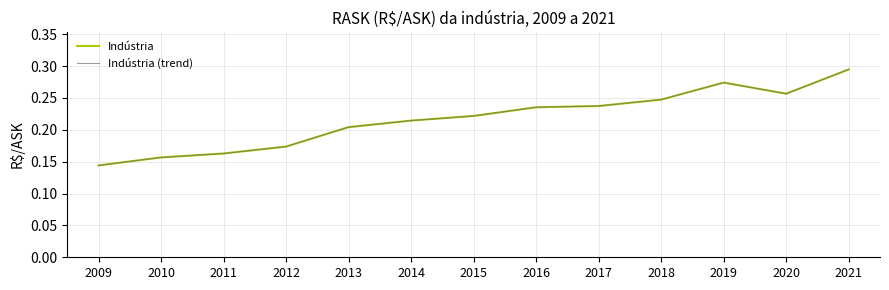

Does the chart display data point markers on the line(s)?

No